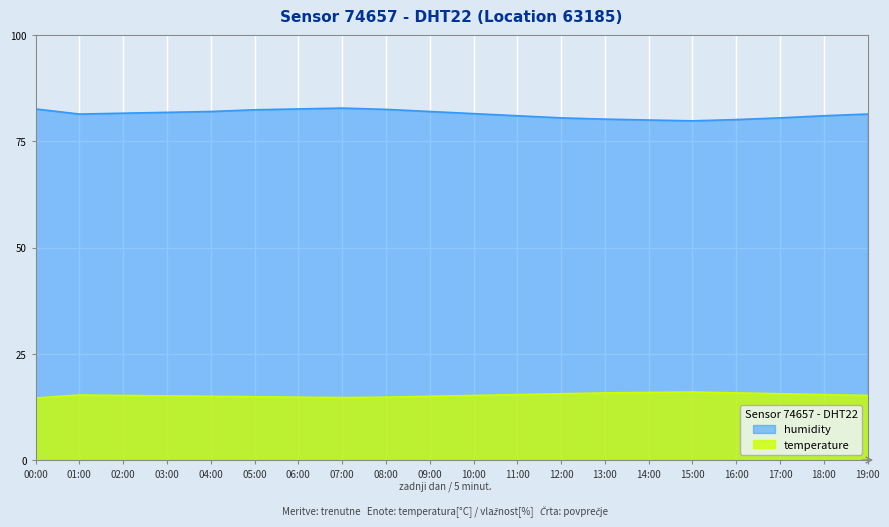

Is it true that humidity equals 82.0 at 04:00?

True